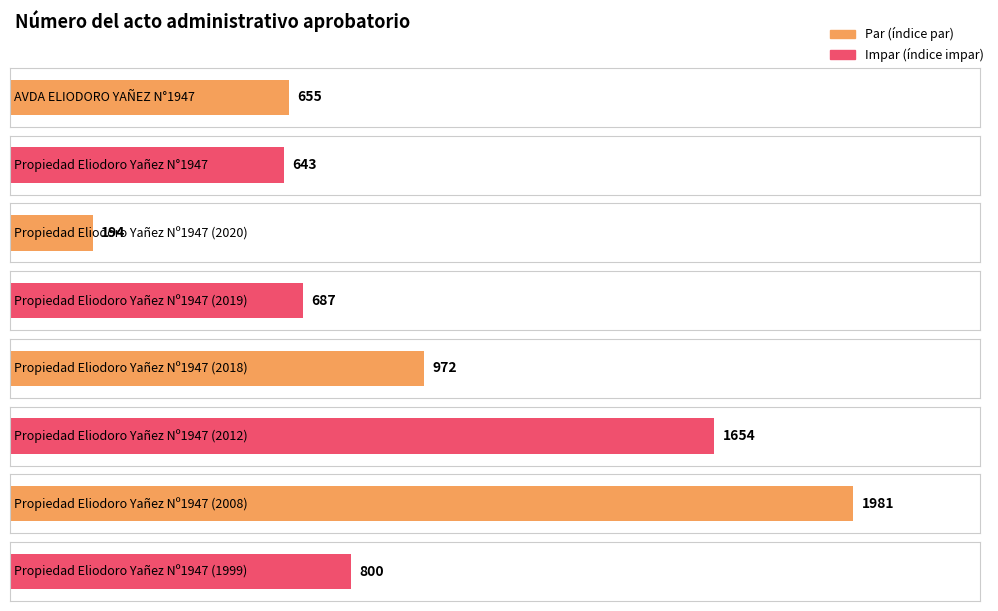

Where does the data first go above 800?

Propiedad Eliodoro Yañez Nº1947 (2018)